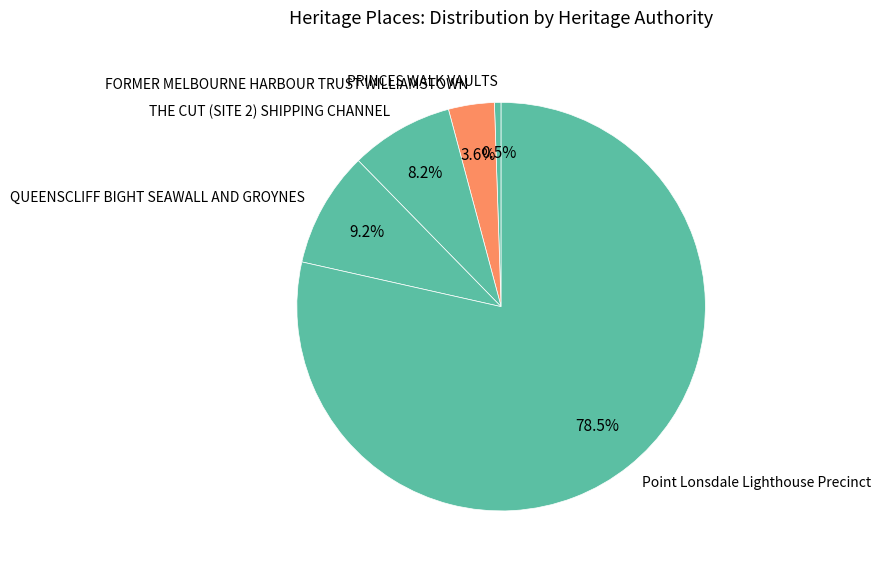

Which has a higher value, FORMER MELBOURNE HARBOUR TRUST WILLIAMSTOWN or Point Lonsdale Lighthouse Precinct?

Point Lonsdale Lighthouse Precinct